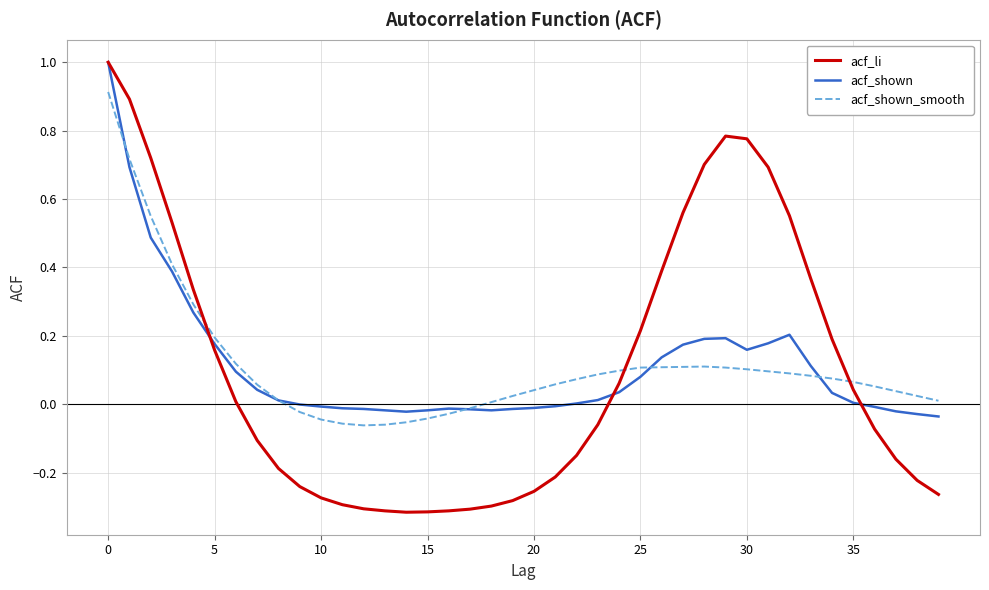

How many distinct data groups are displayed?

3